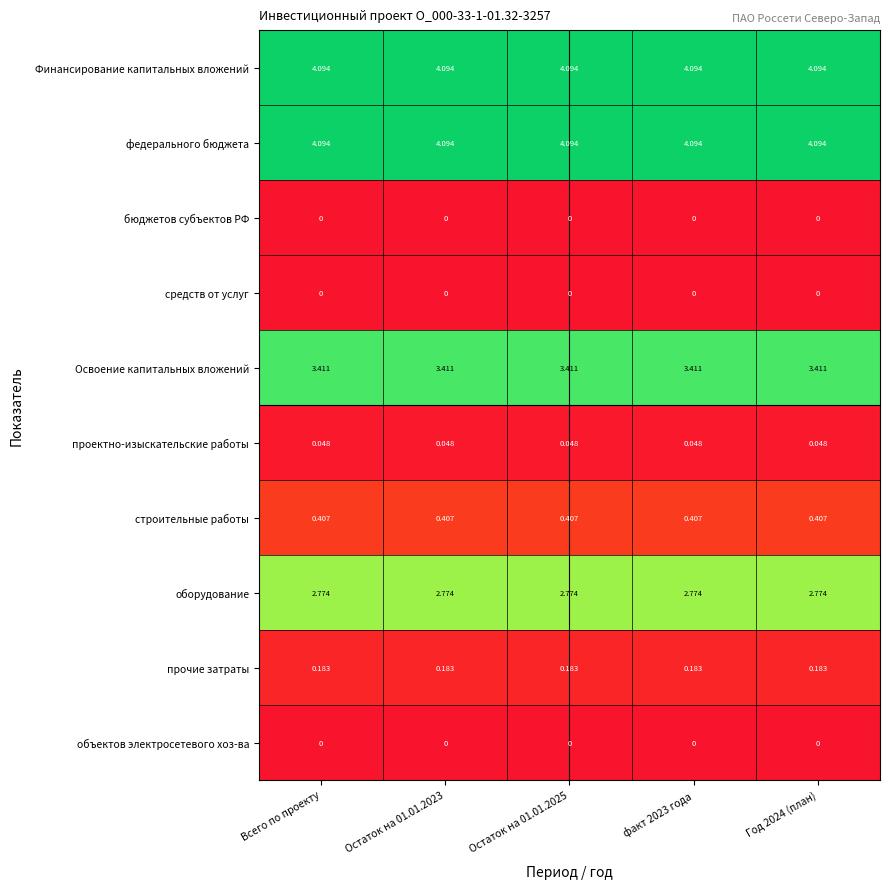

Is the value of прочие затраты at Остаток на 01.01.2025 greater than the value of объектов электросетевого хоз-ва at Год 2024 (план)?

Yes